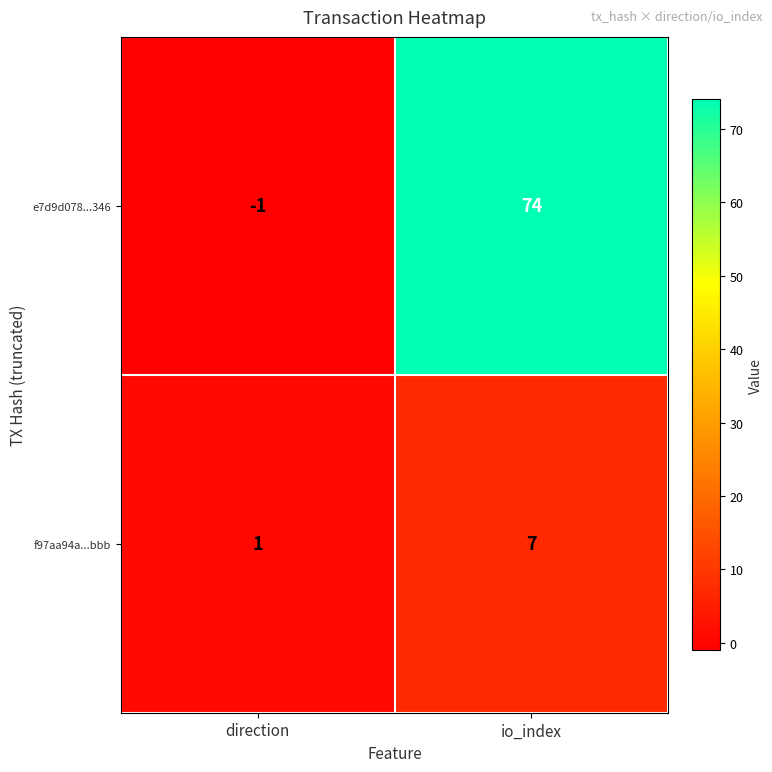

Between direction and io_index, which series saw the biggest shift?

e7d9d078...346